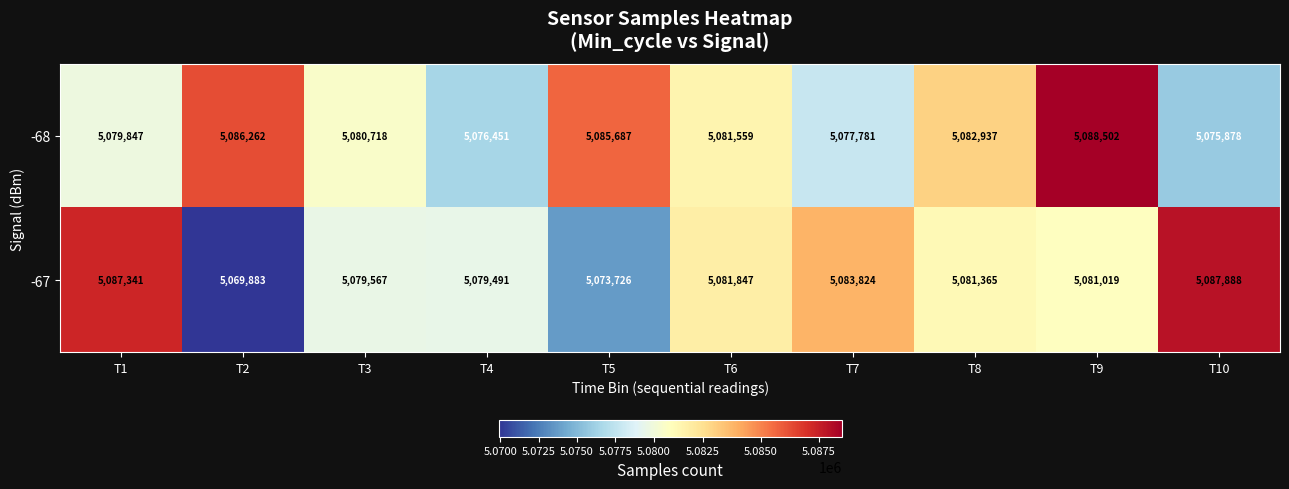

The -67 series shows 8957028 at T8. True or false?

False